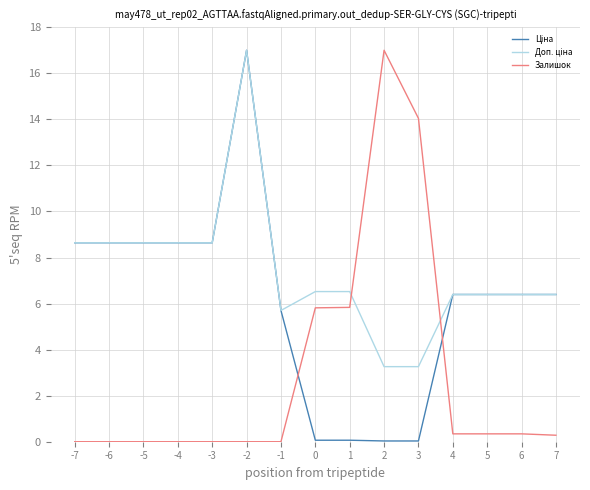

True or false: Залишок has a value of 0.3 at 4.

True